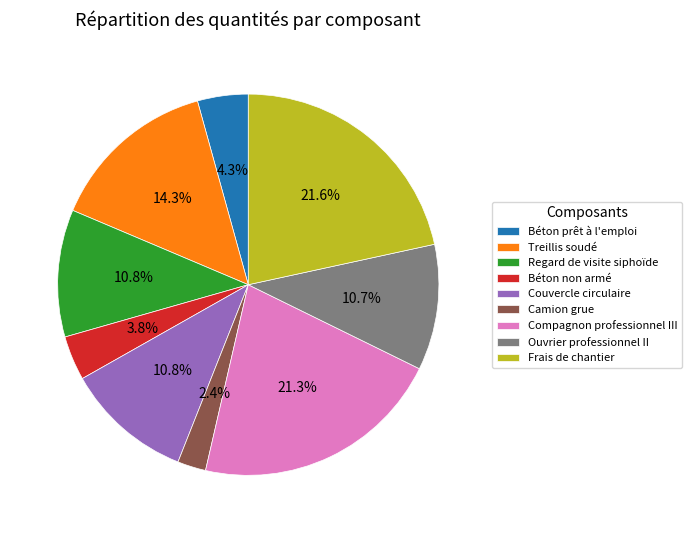

Which category has the smallest portion of the pie?

Camion grue